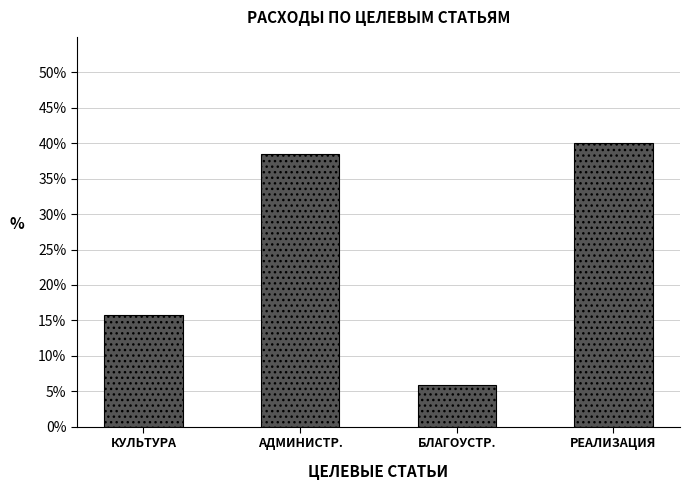

List the labels in order of value, largest first.

РЕАЛИЗАЦИЯ, АДМИНИСТР., КУЛЬТУРА, БЛАГОУСТР.